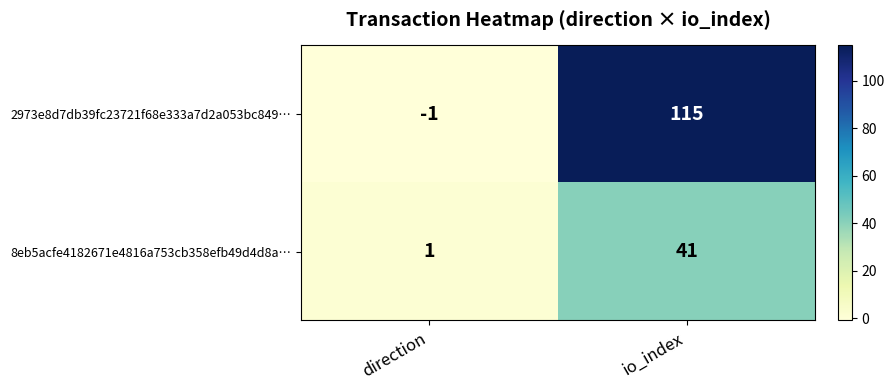

What is the spread (max minus min) of values at io_index?

74